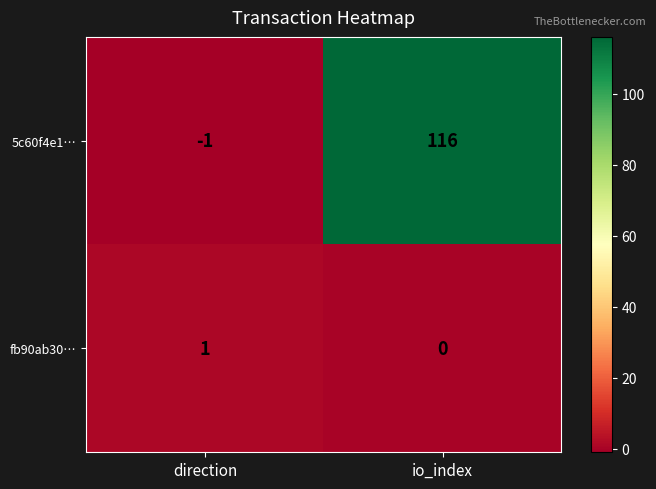

At which label does 5c60f4e1… reach its minimum?

direction